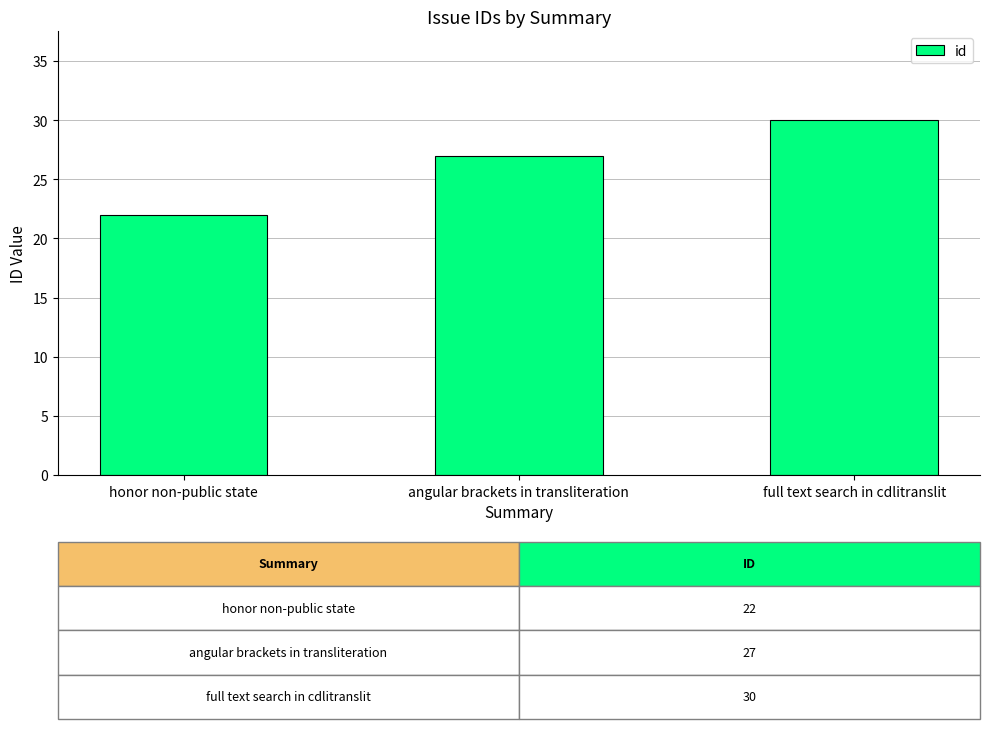

True or false: the data shows 27 at angular brackets in transliteration.

True